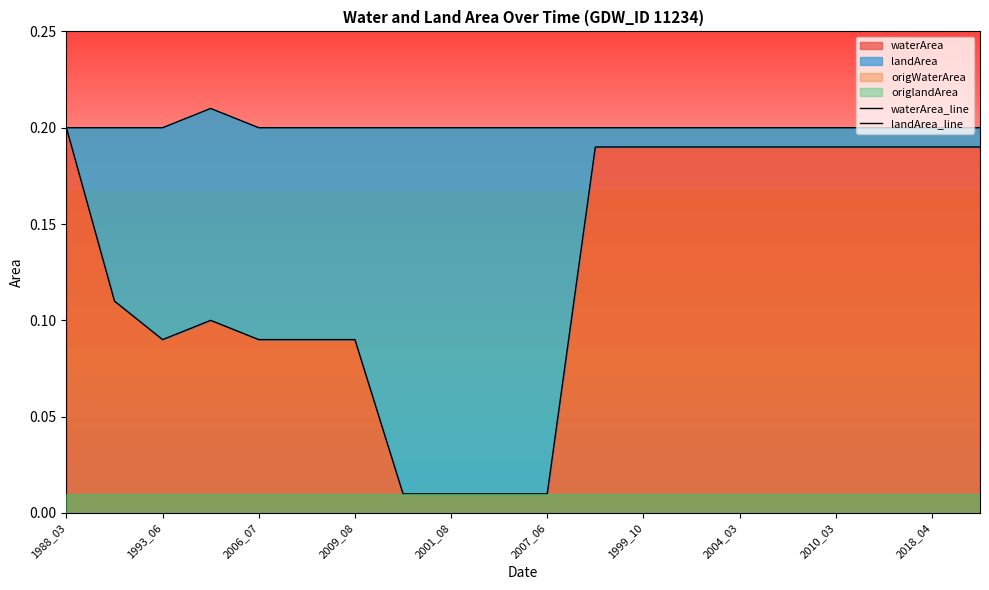

The waterArea series shows 0.1 at 1999_10. True or false?

False